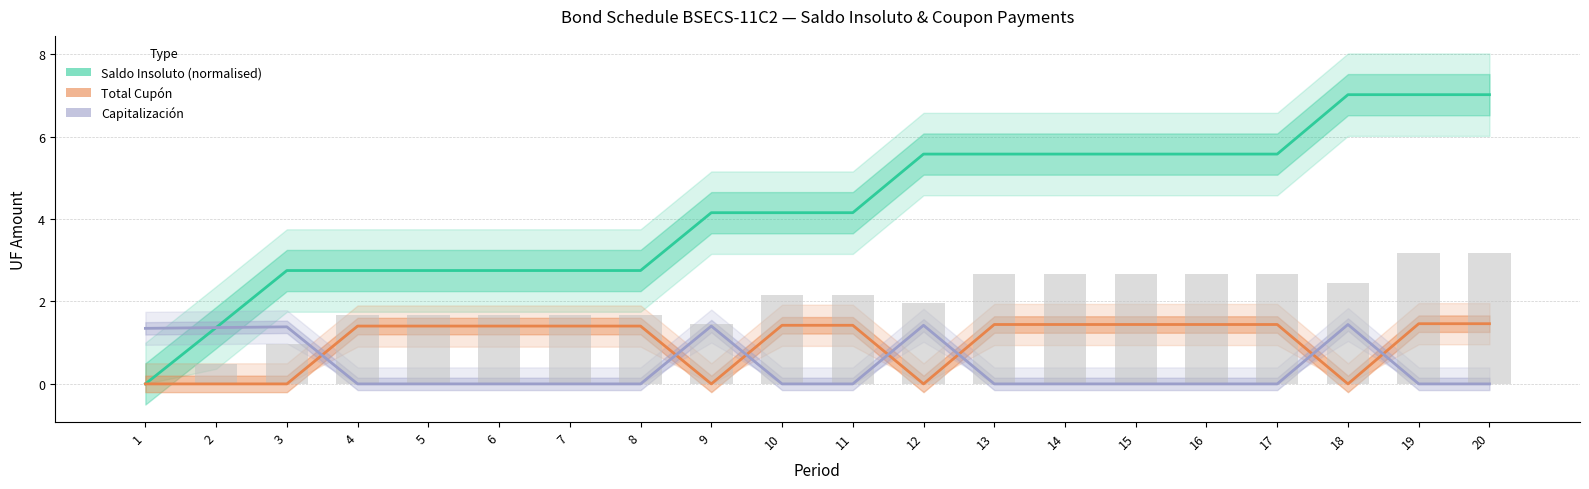

Rank the series by their maximum value, from lowest to highest.

Capitalización, Total Cupón, Saldo Insoluto (normalised)